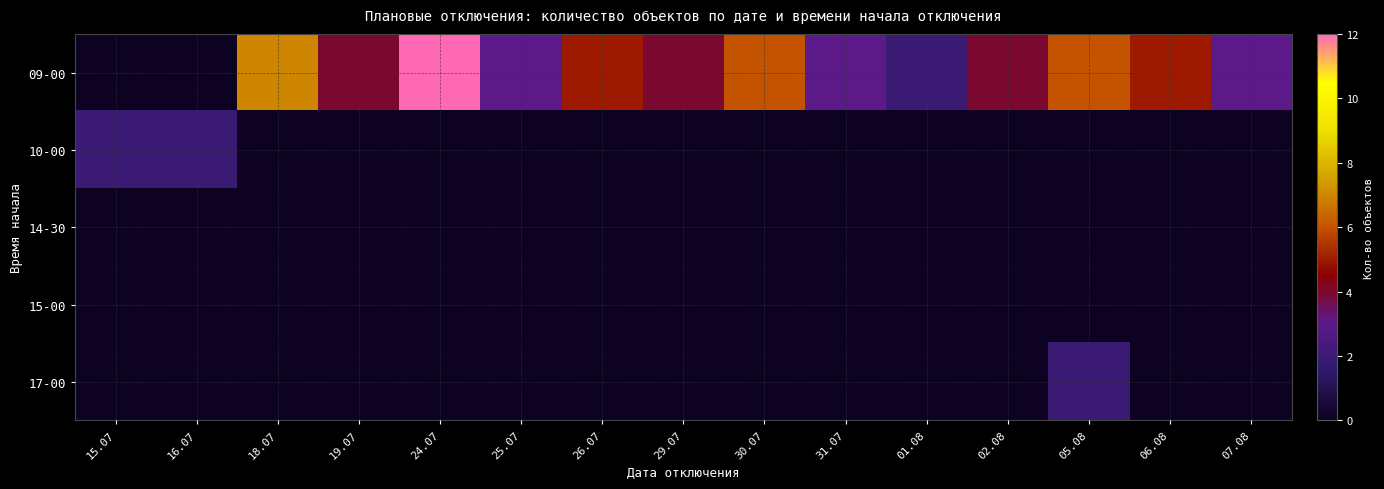

Between 18.07 and 15.07, which is larger?

18.07